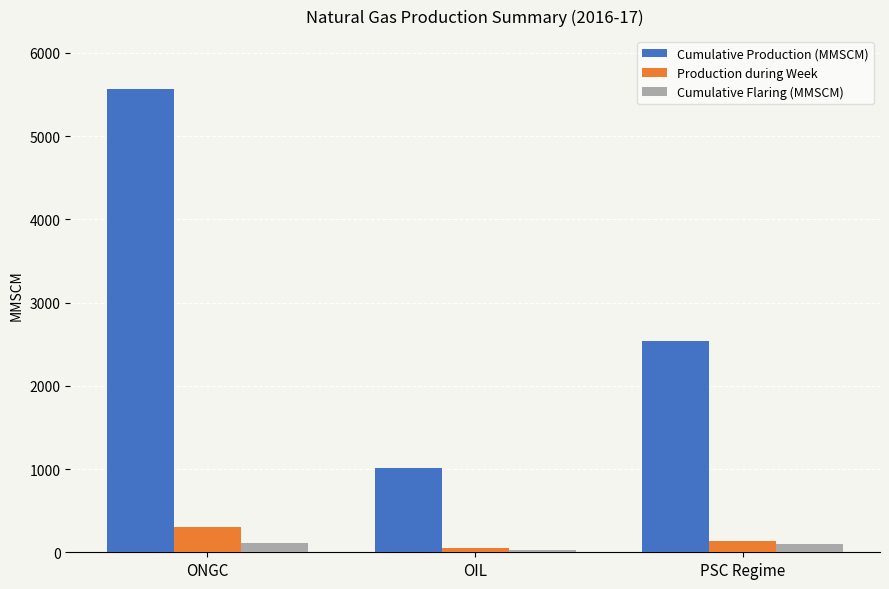

How many bars are there in total?

9